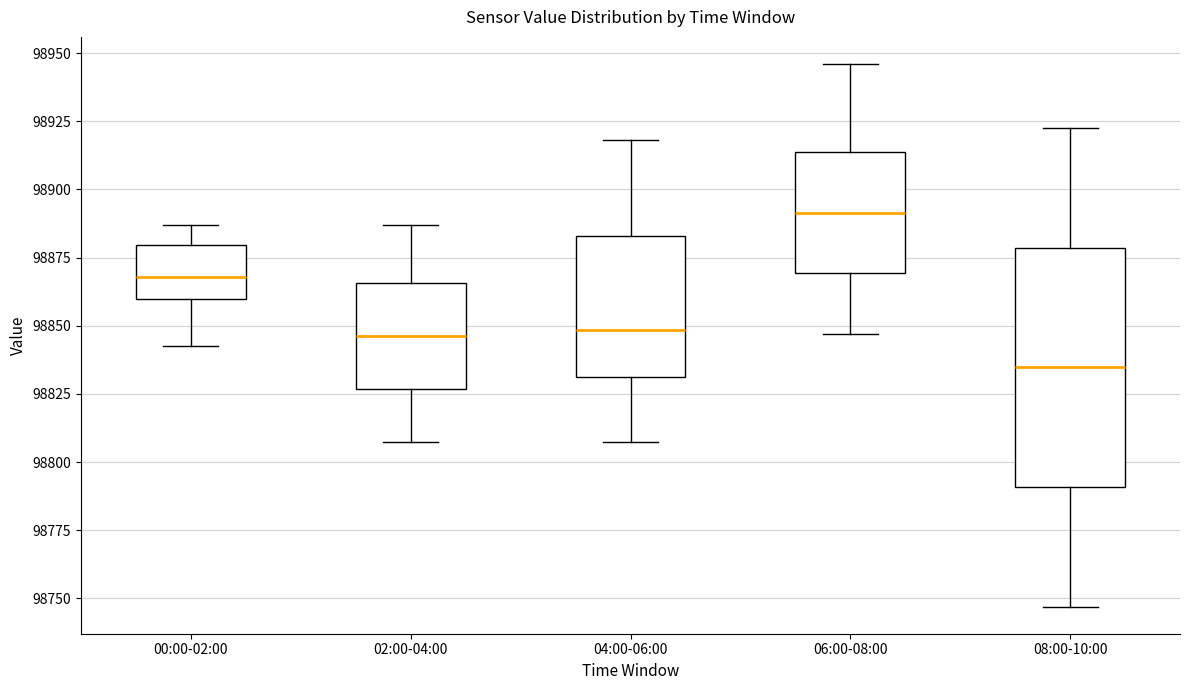

Which box is the tallest, from its lower edge to its upper edge?

08:00-10:00